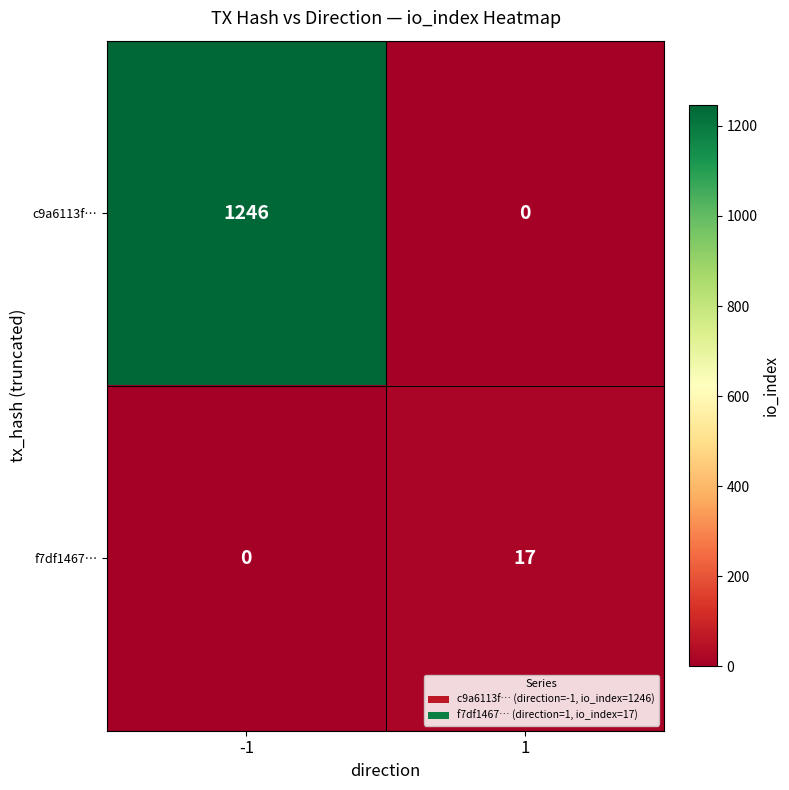

Reading right to left, list all the values displayed in this chart.

c9a6113f…: 0	1246
f7df1467…: 17	0